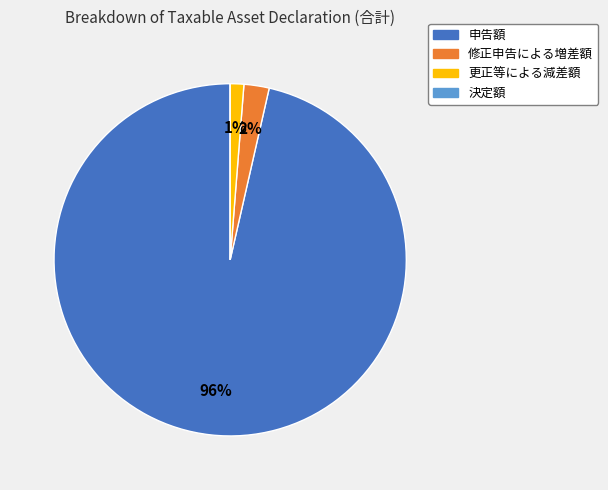

Which category accounts for the majority?

申告額